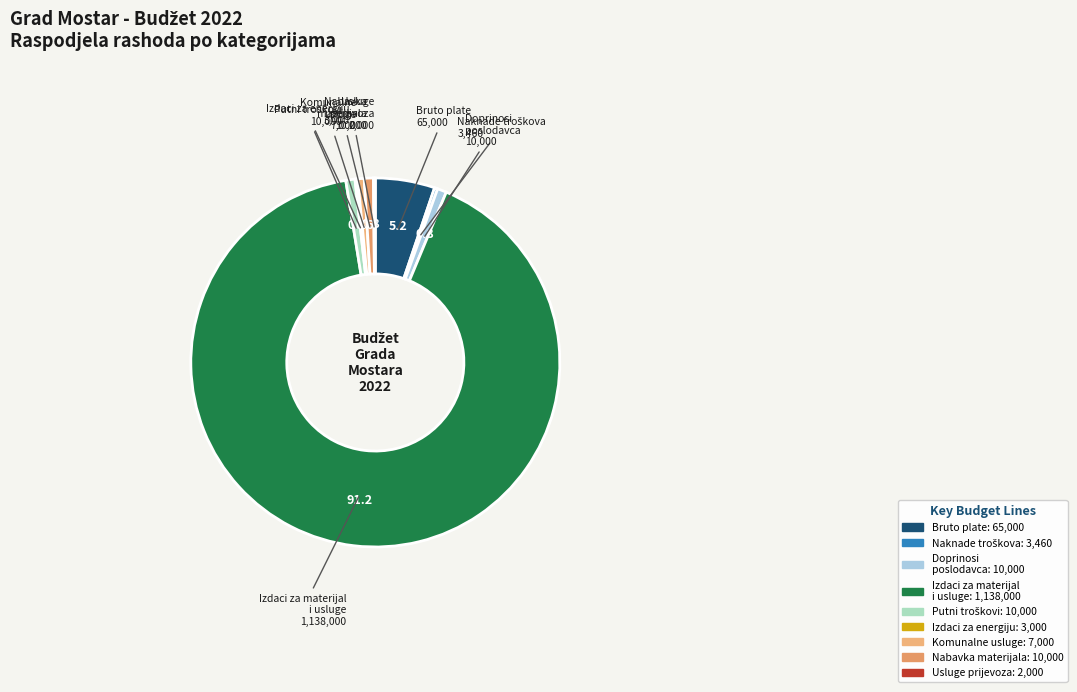

How many segments does this pie chart have?

9